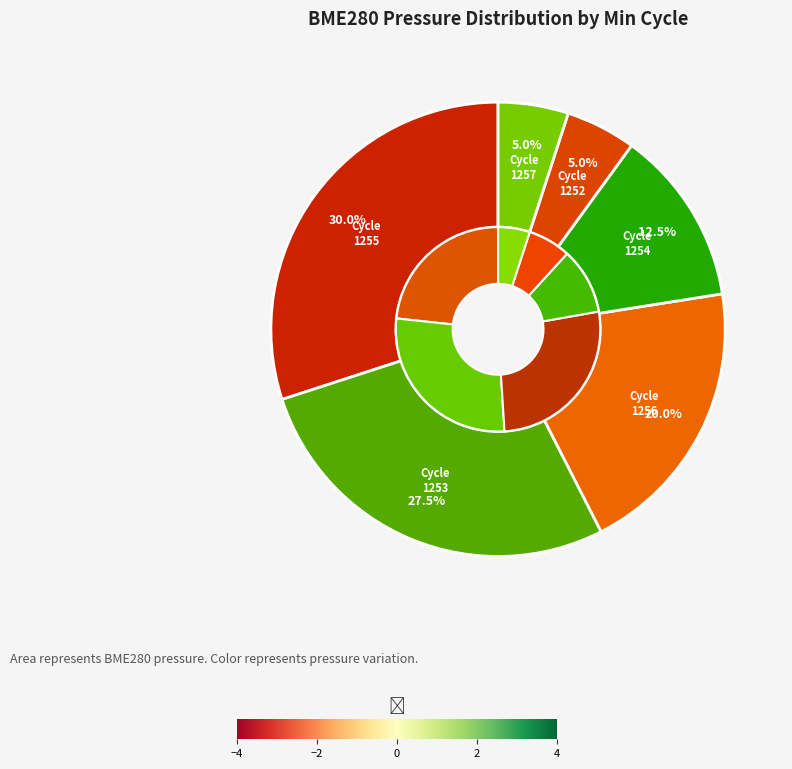

Does 1254 account for over 50% of the chart?

No